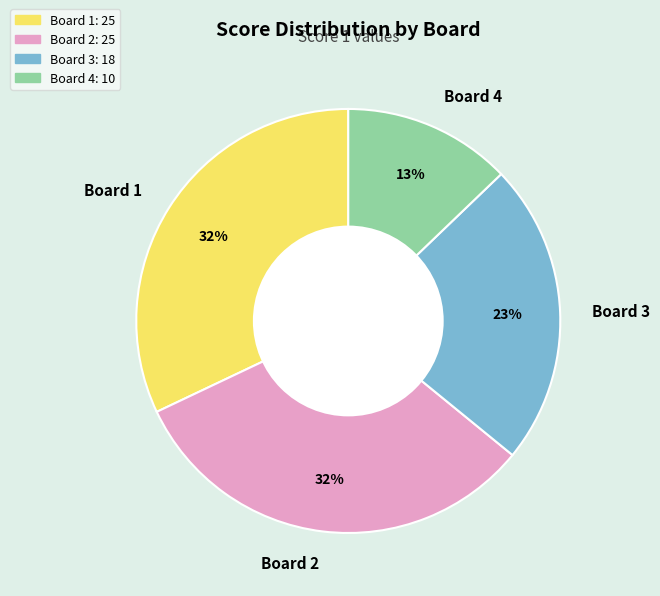

Is there any slice that represents more than half of the pie?

No